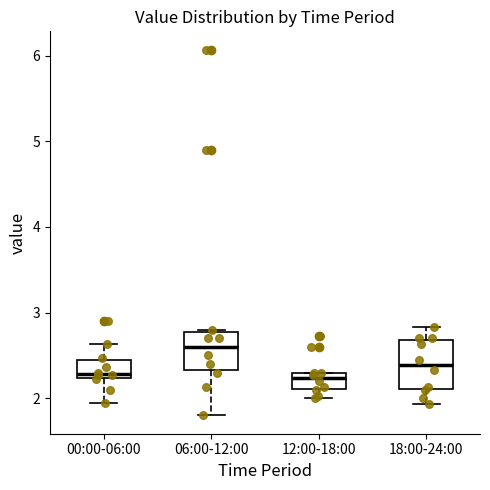

Reading left to right, read every box against the y-axis: the position of its median line, the range the box covers, and the ends of its whiskers. The values are not printed on the chart, so give them approximately, as read against the axis.

00:00-06:00: median 2.3, box 2.2 to 2.4, whiskers 2.0 to 2.6
06:00-12:00: median 2.6, box 2.3 to 2.8, whiskers 1.8 to 2.8
12:00-18:00: median 2.2, box 2.1 to 2.3, whiskers 2.0 to 2.3
18:00-24:00: median 2.4, box 2.1 to 2.7, whiskers 1.9 to 2.8